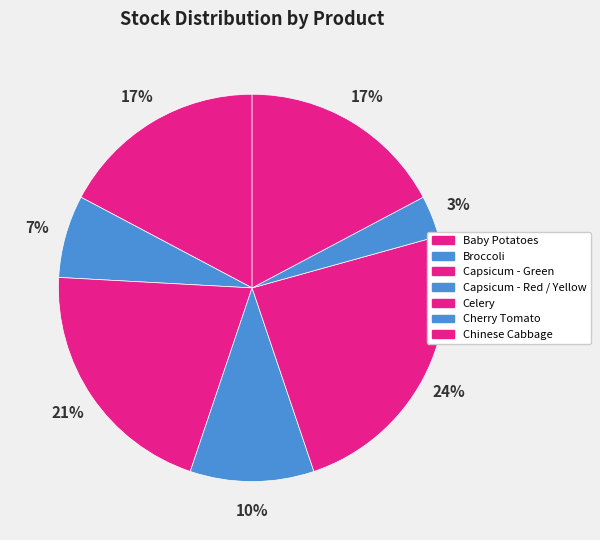

Which category has the biggest portion of the pie?

Celery